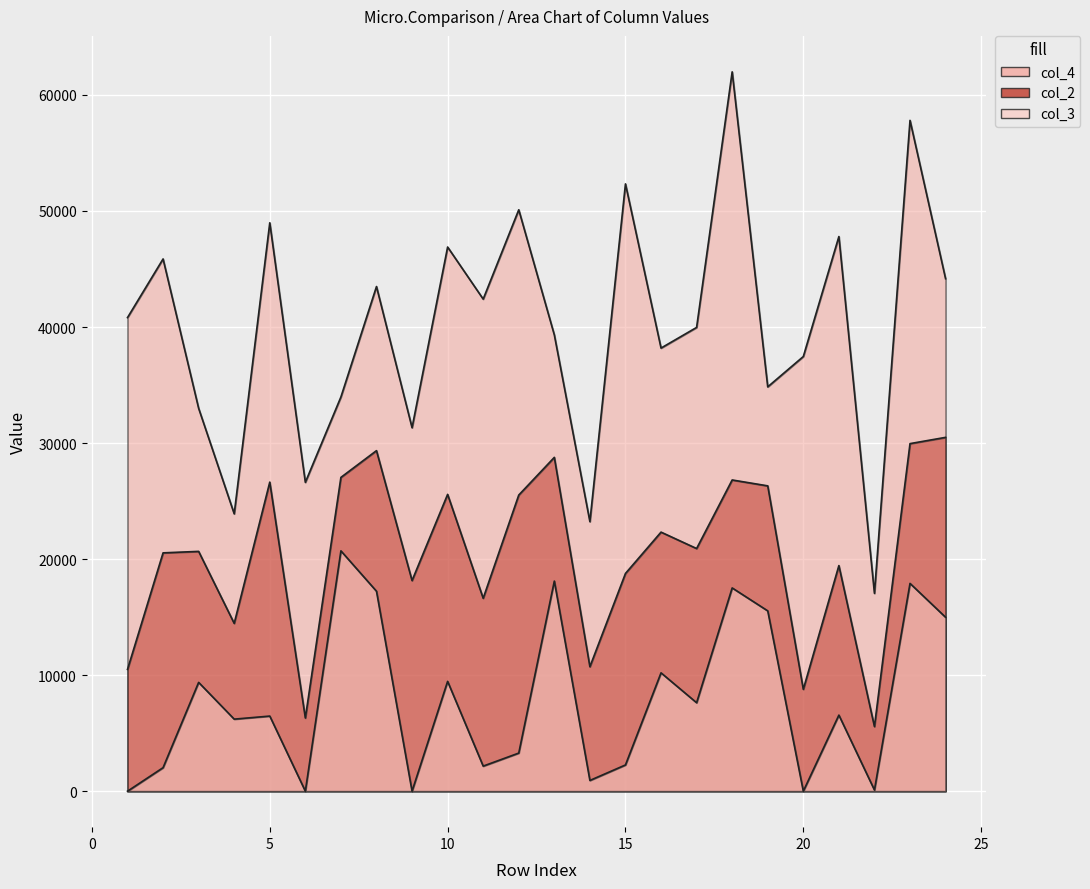

Which series has the largest range (max minus min)?

col_4